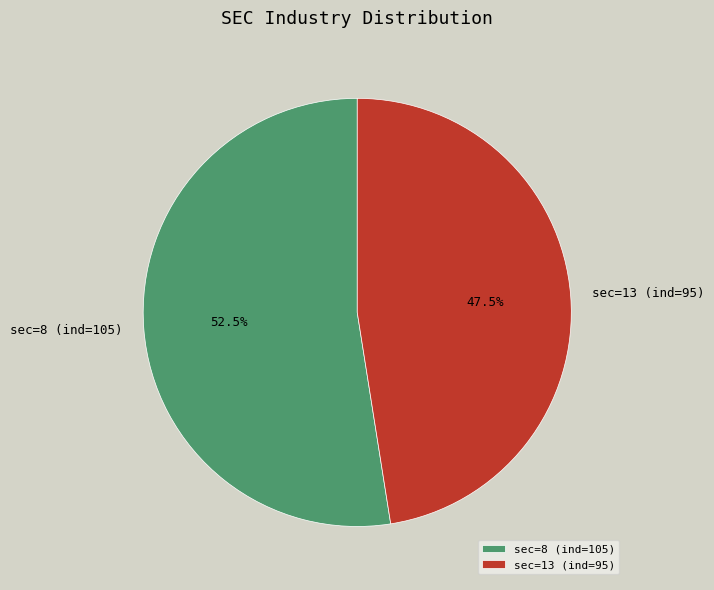

What is the total percentage of sec=8 (ind=105) and sec=13 (ind=95)?

100.0%